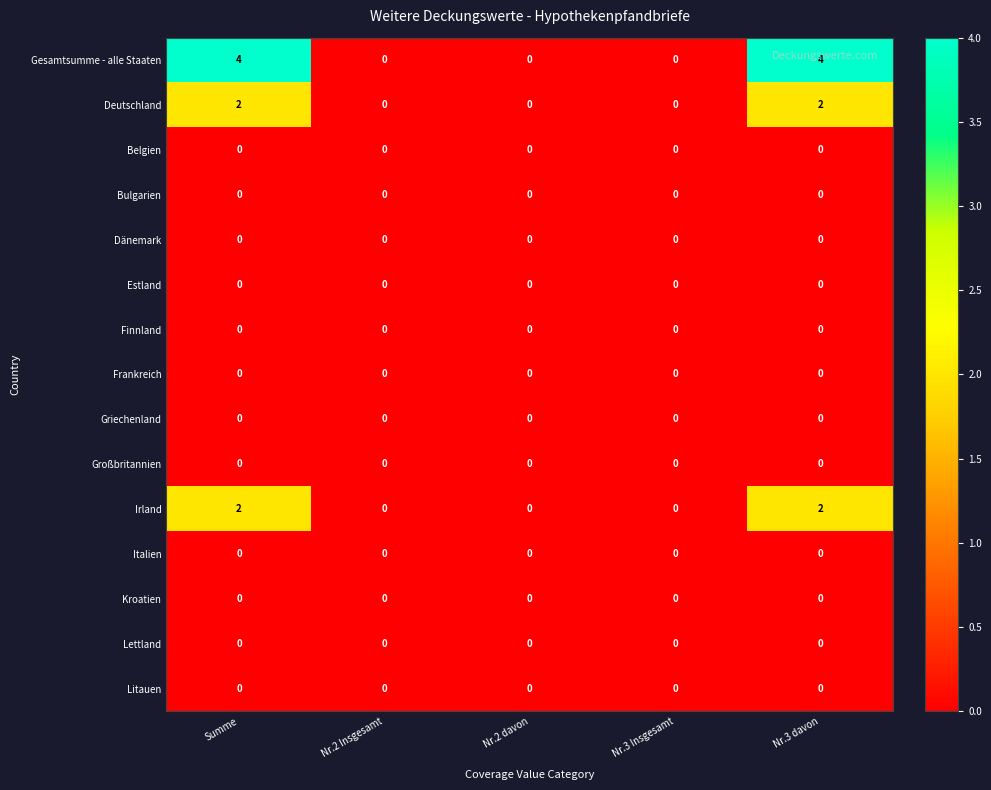

Which series has the largest range (max minus min)?

Gesamtsumme - alle Staaten